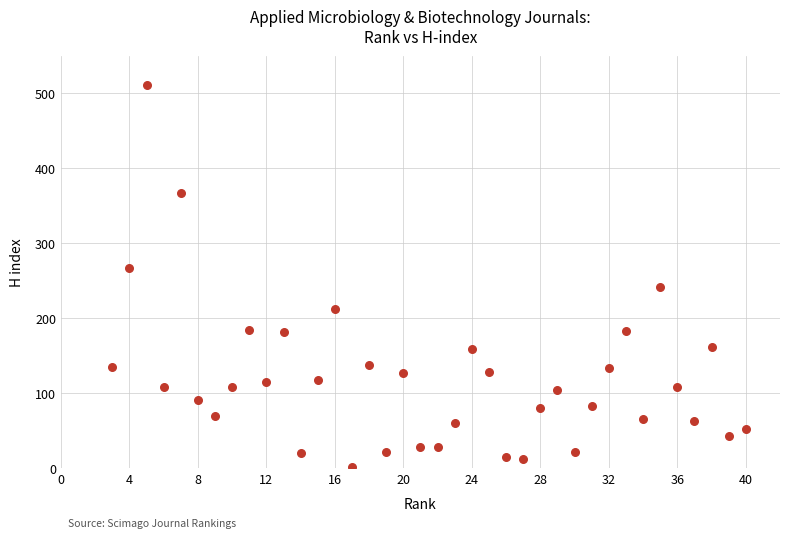

What is the range of X values (max minus min)?

37